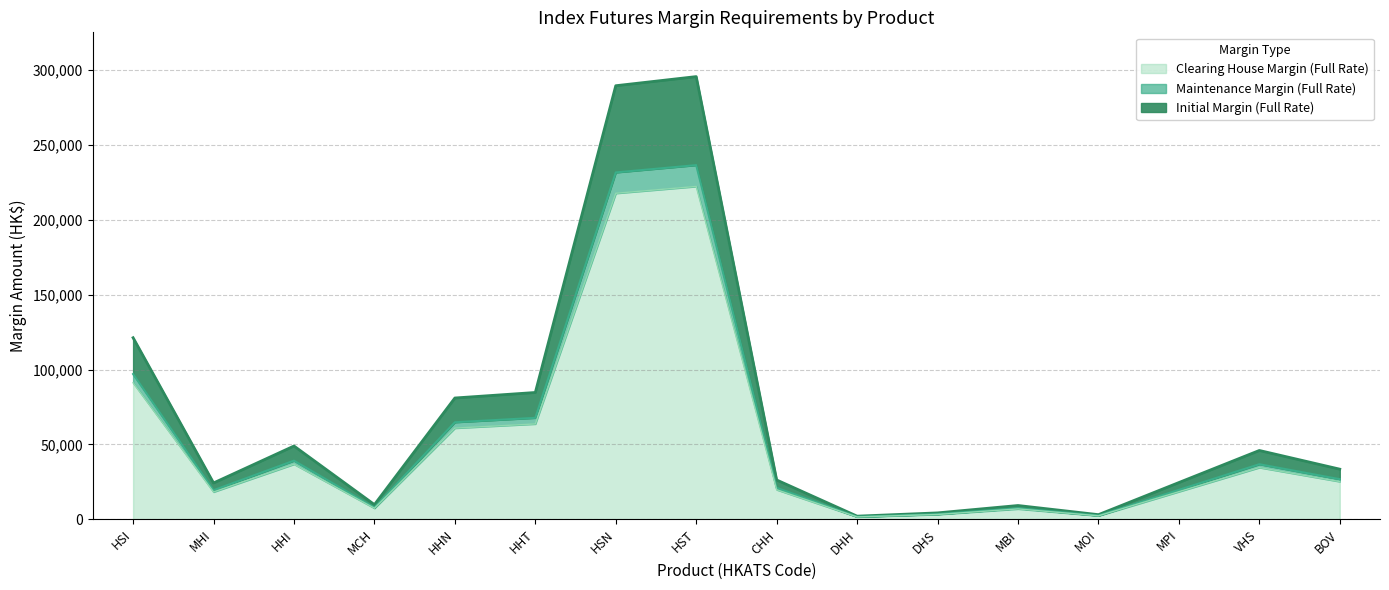

True or false: Initial Margin (Full Rate) and Clearing House Margin (Full Rate) intersect in this chart.

False